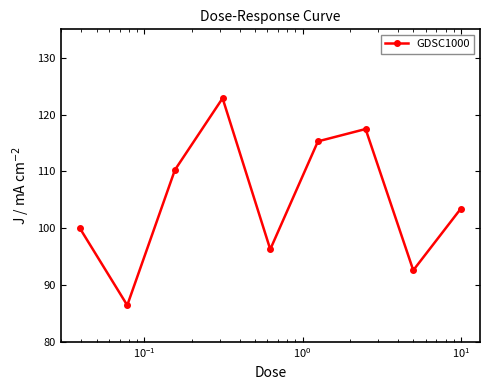

True or false: the data has more than 0 interior local peaks.

True